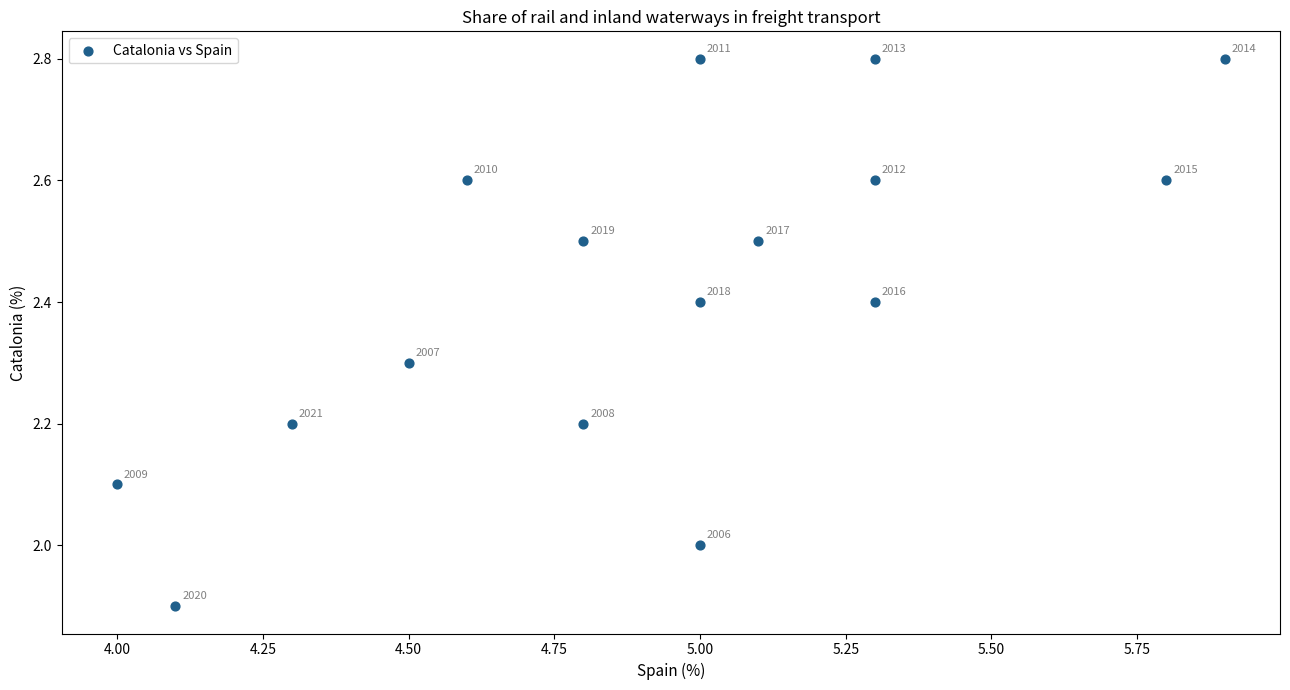

What Y value in the scatter plot is closest to 2?

2.0